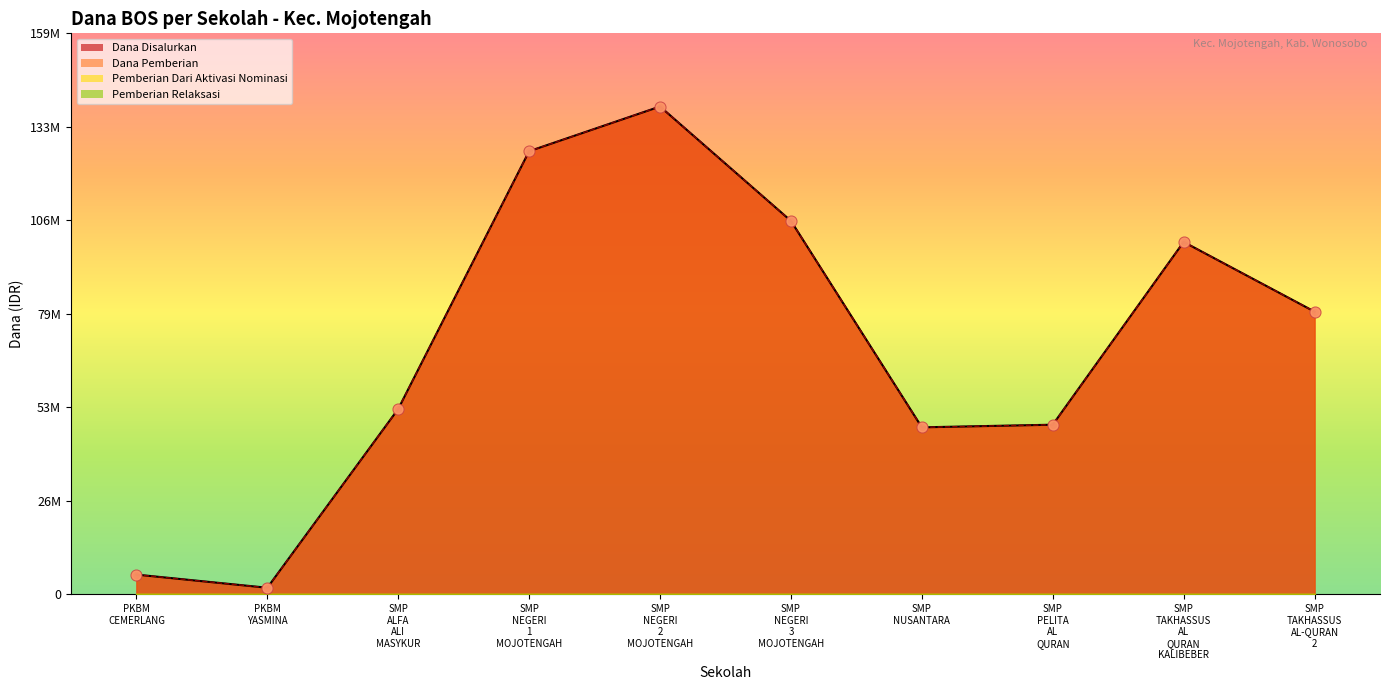

Which series contains the lowest Y value?

Dana Disalurkan